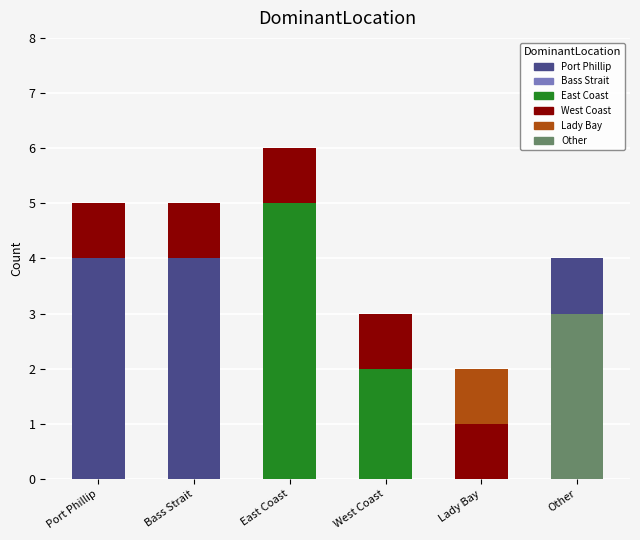

How many bars are there in total?

6